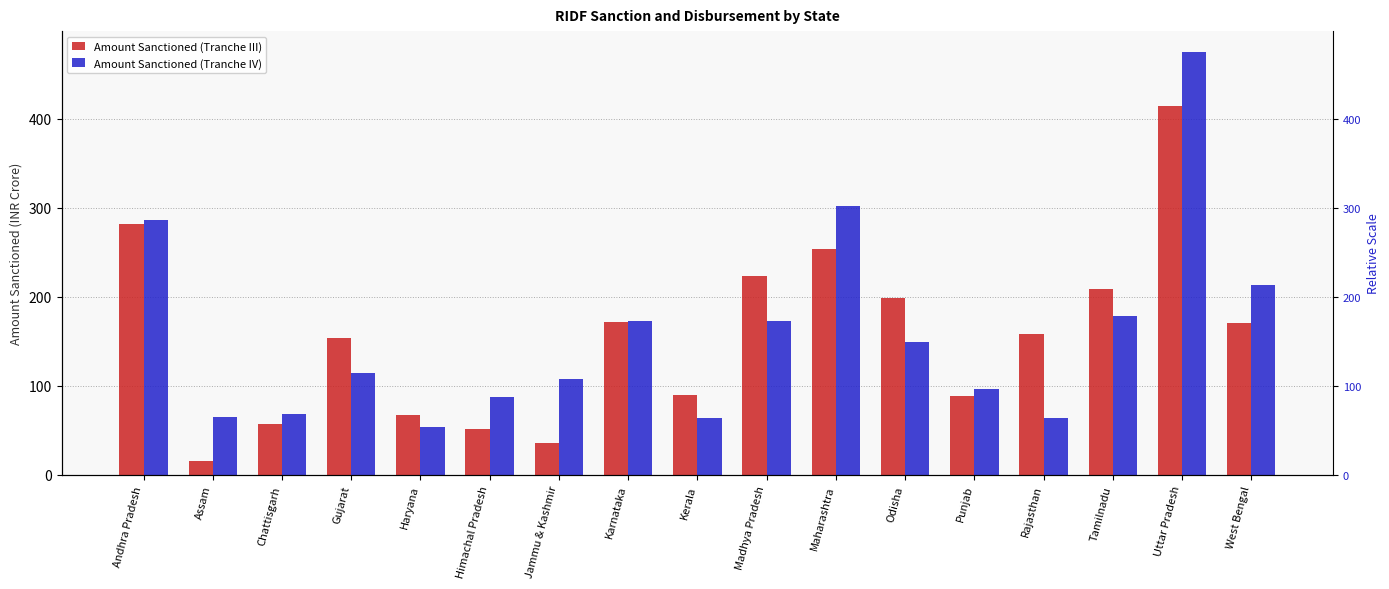

What is the lowest value of the Amount Sanctioned (Tranche III) series?

16.1